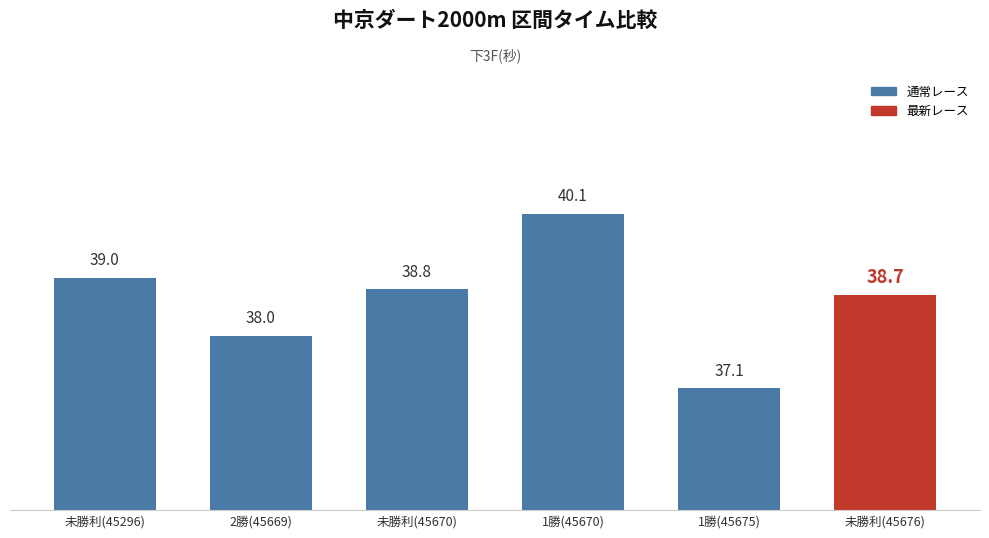

What is the sum of all values?

231.7